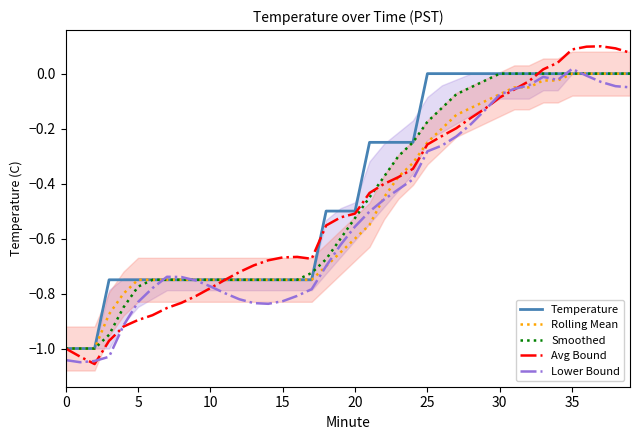

What is the lowest value of the Rolling Mean series?

-1.0